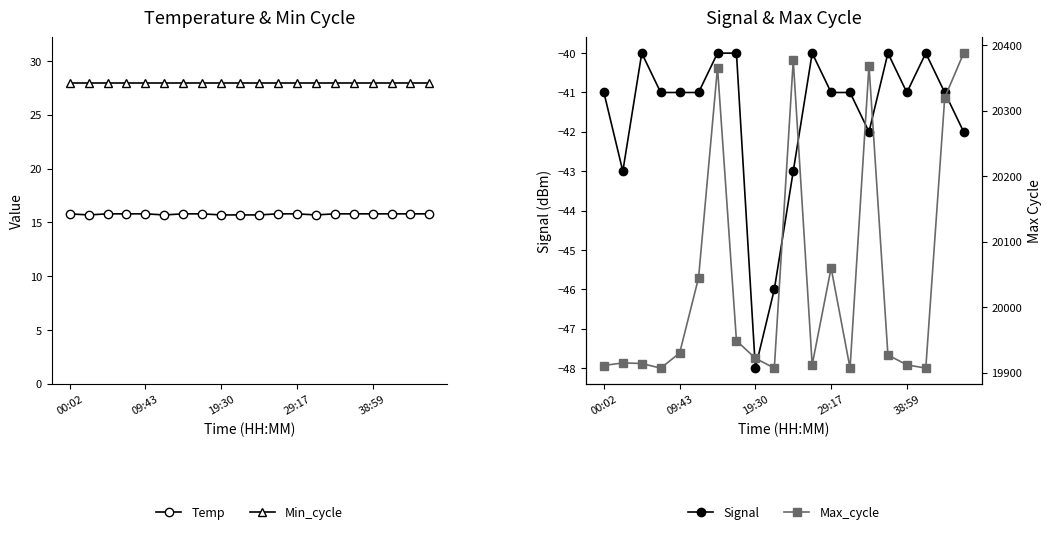

What is the sum of the Max_cycle values at 9 and 5?

39952.0